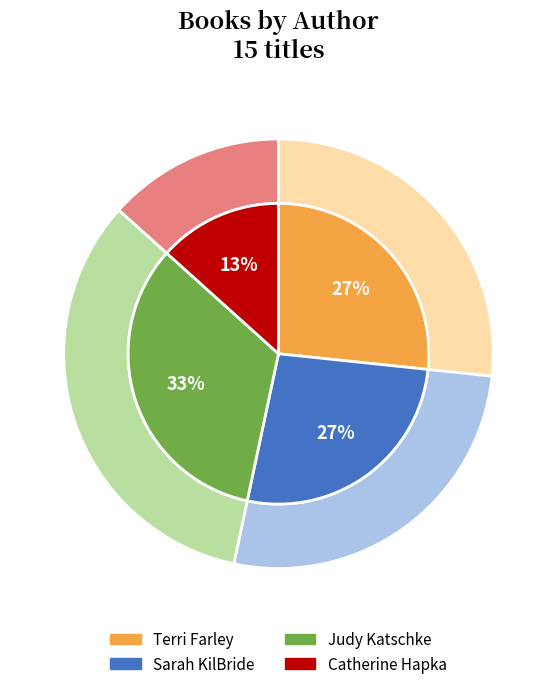

Is the sum of Judy Katschke and Catherine Hapka greater than half?

No